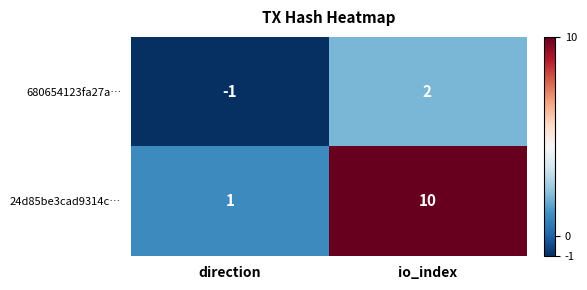

How many distinct data groups are displayed?

2